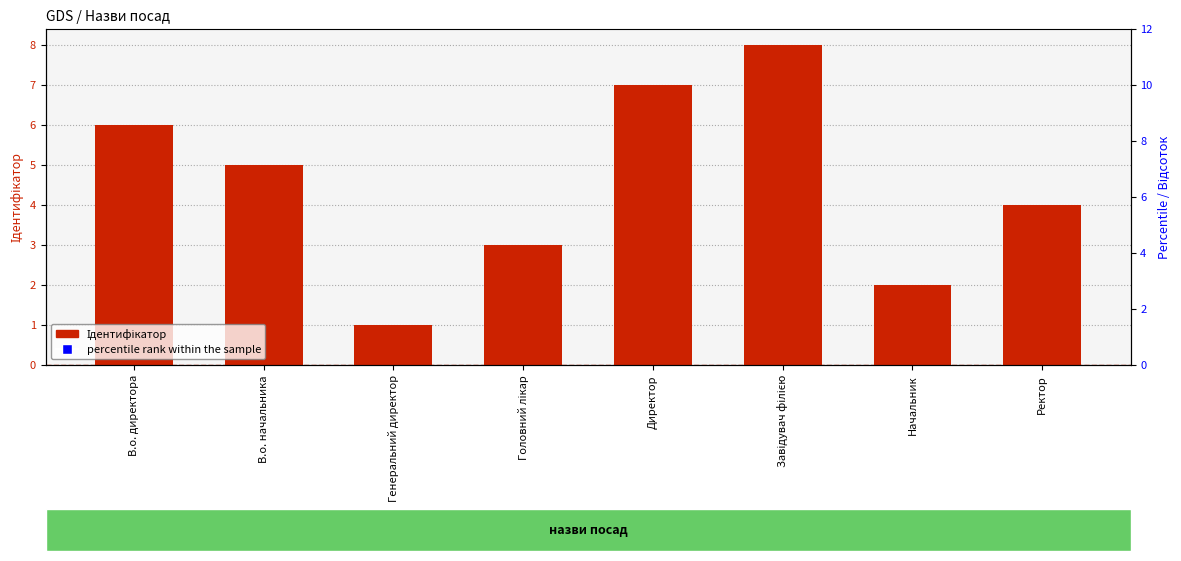

What is the total value across all series at Генеральний директор?

13.5